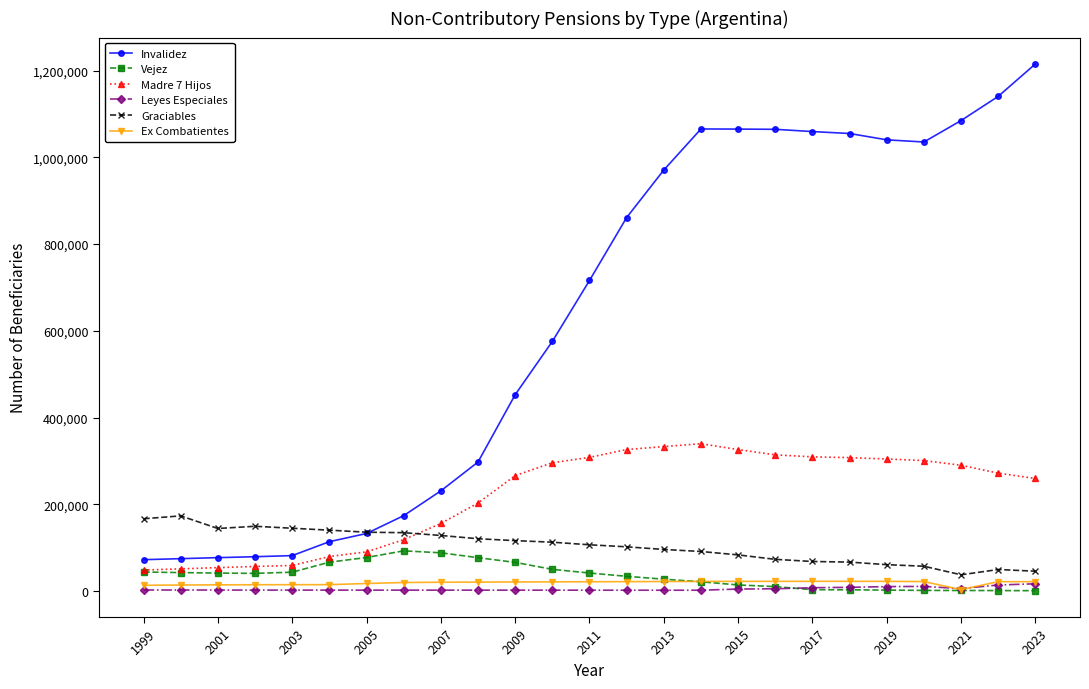

What is the difference between the maximum and minimum values in the Vejez series?

91915.0